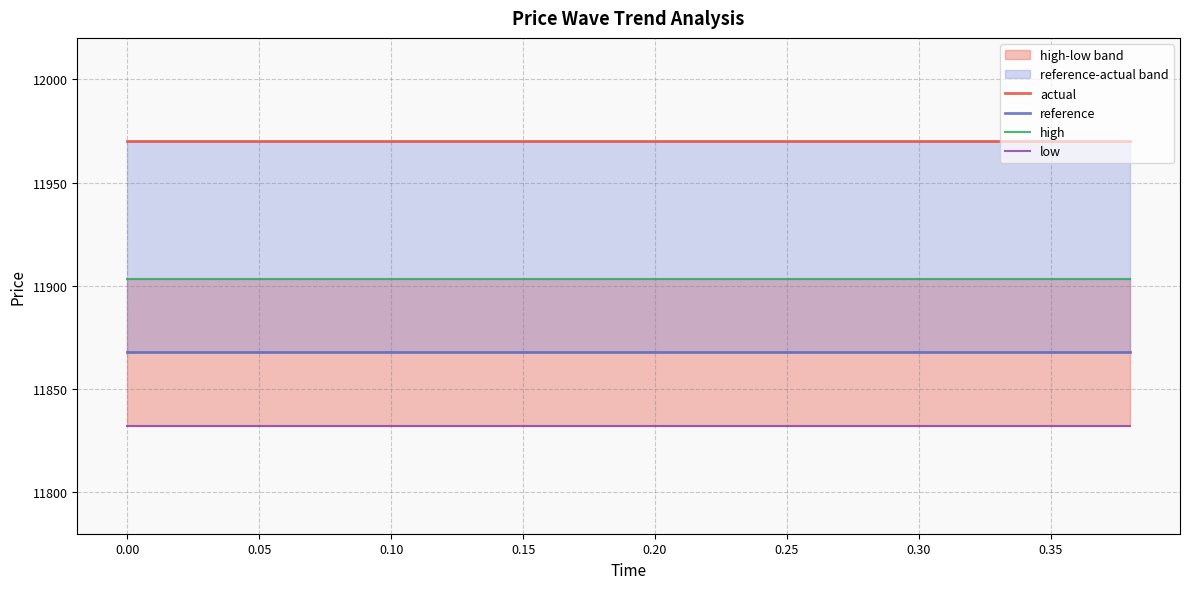

Which series has the widest spread of values?

actual